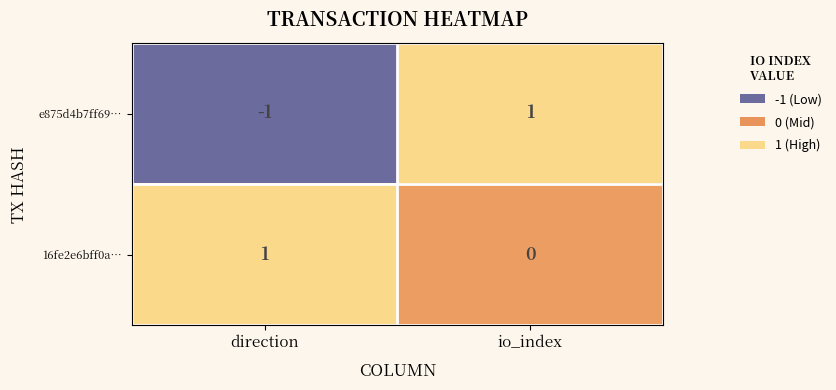

At how many categories does at least one series exceed 0?

2